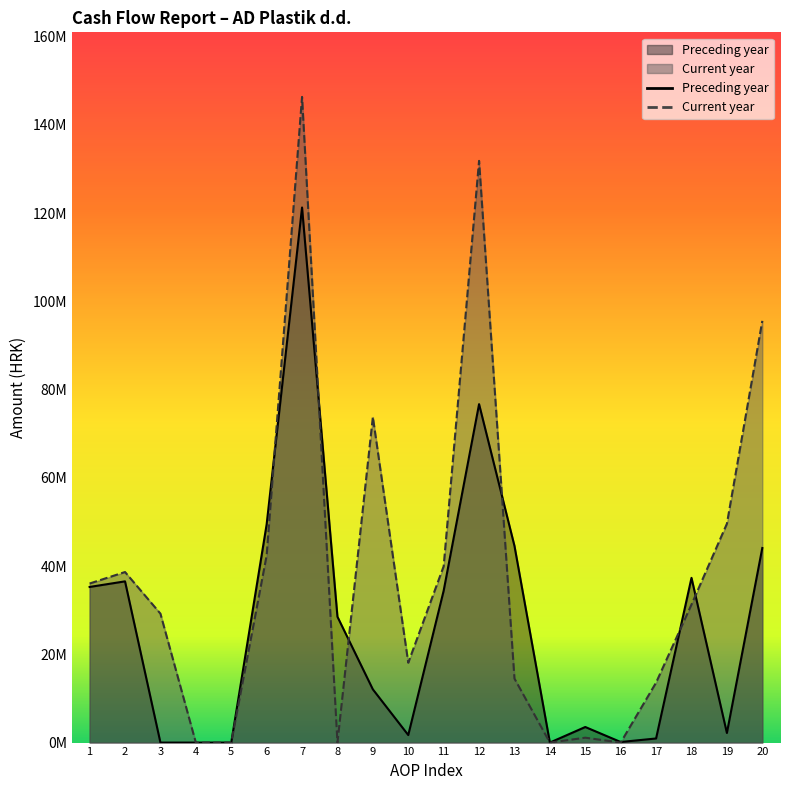

What are all the series names shown in the legend?

Preceding year, Current year